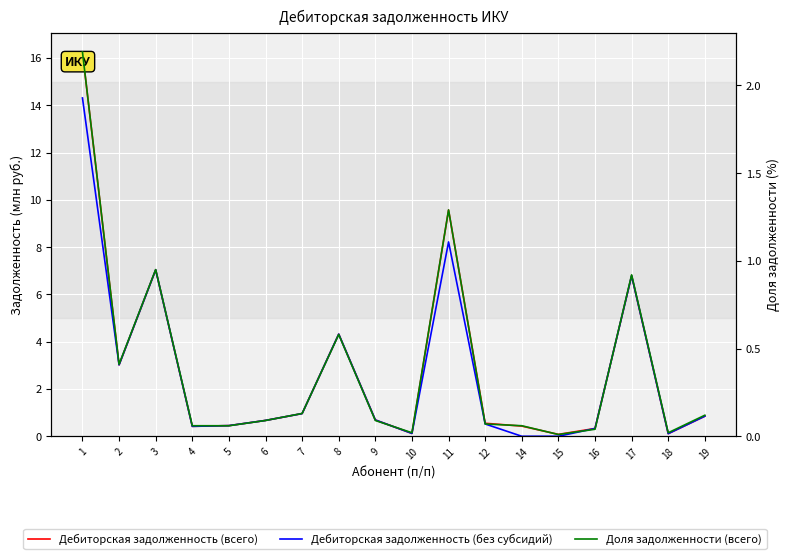

What is the value of the Доля задолженности (всего) point at the 16th from the left?

0.9